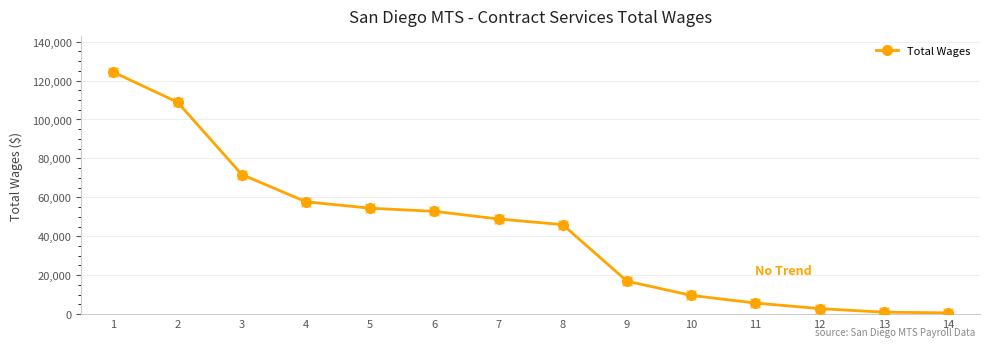

What is the change in value from 2 to 7?

-59970